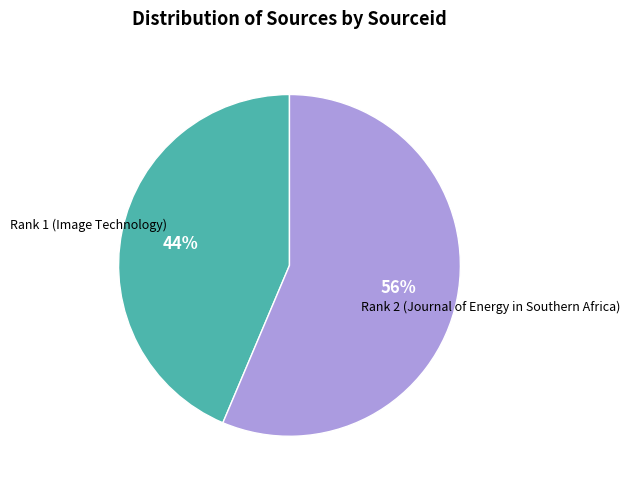

Is there any slice that represents more than half of the pie?

Yes